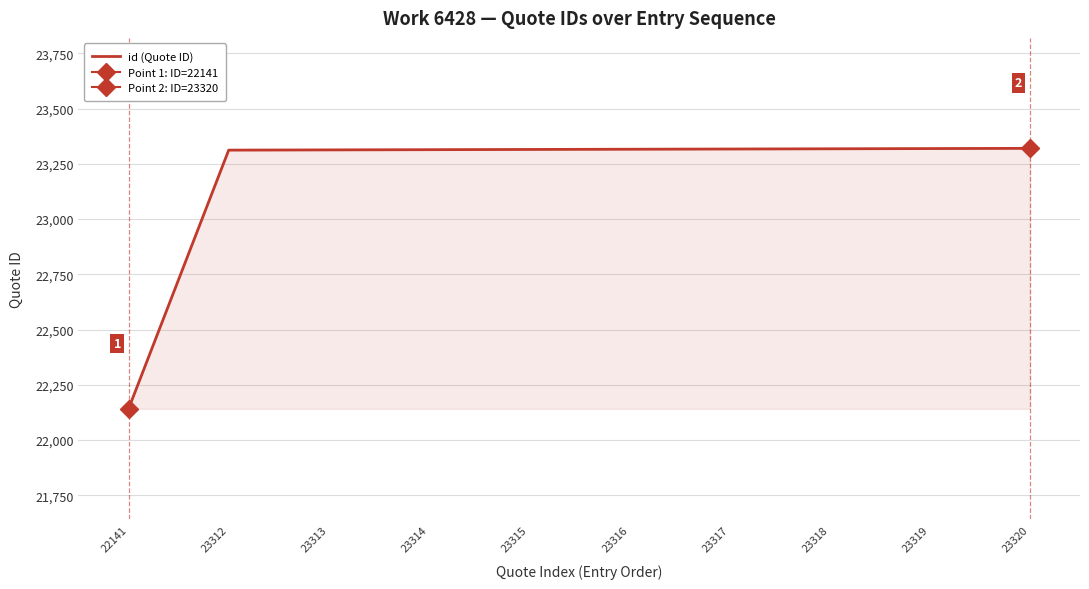

The value of id (Quote ID) at 23319 is 23319. True or false?

True